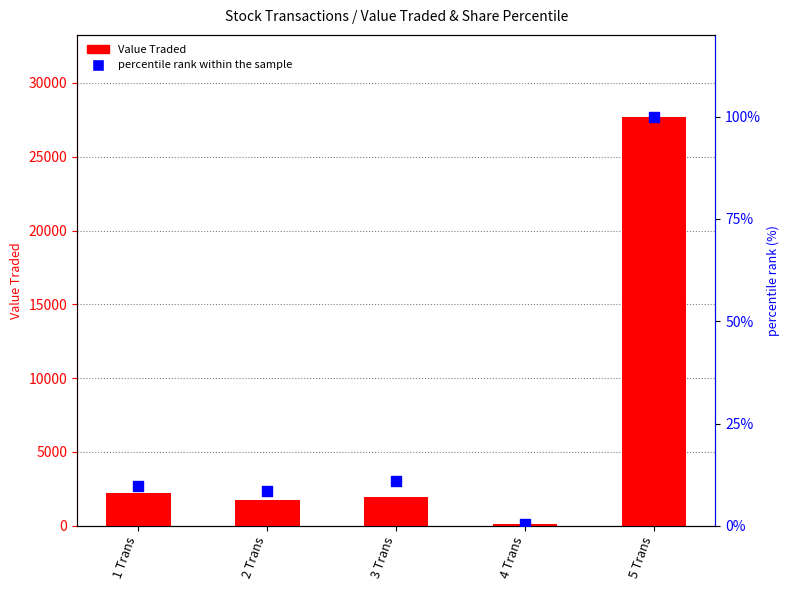

At which category is the sum across all series the highest?

5 Trans